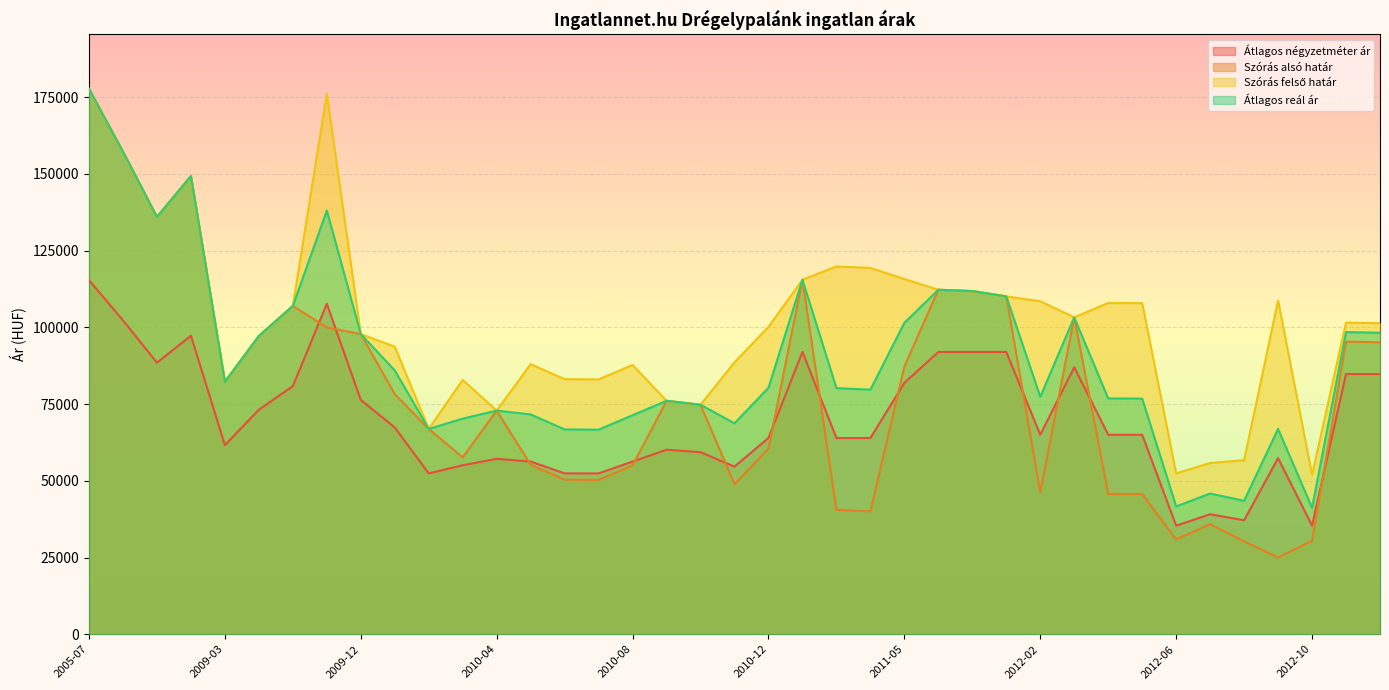

What position from the right is 2009-11?

32